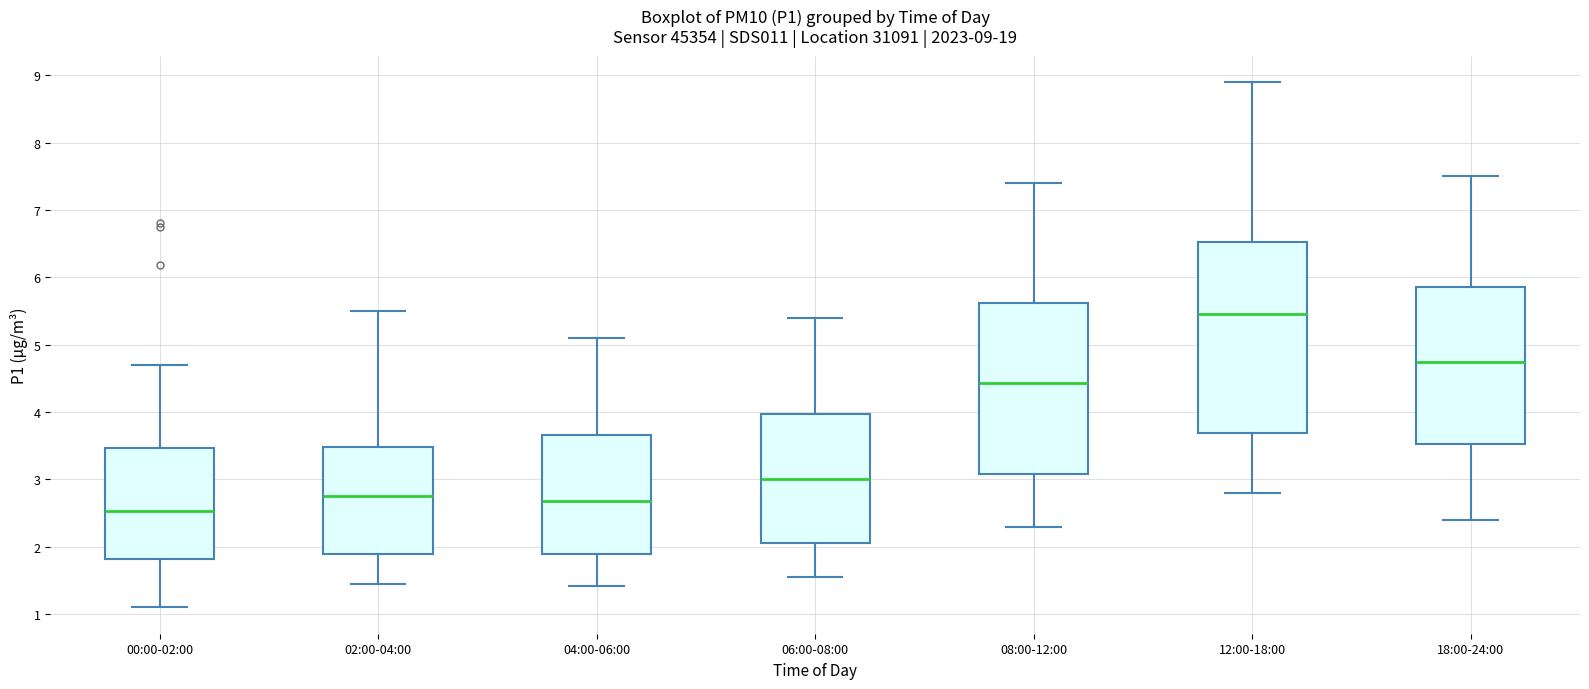

Which box is the tallest, from its lower edge to its upper edge?

12:00-18:00